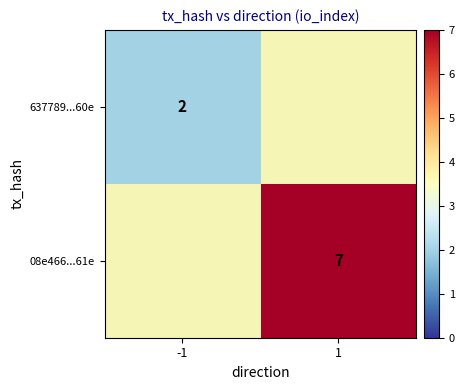

How many categories are shown in the chart?

2